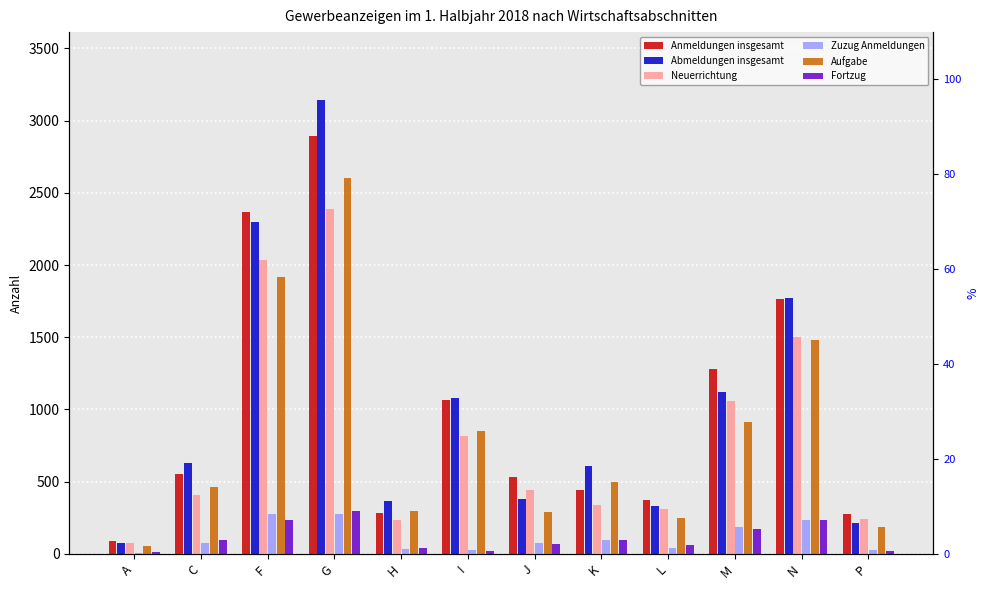

True or false: Abmeldungen insgesamt has a value of 560 at N.

False